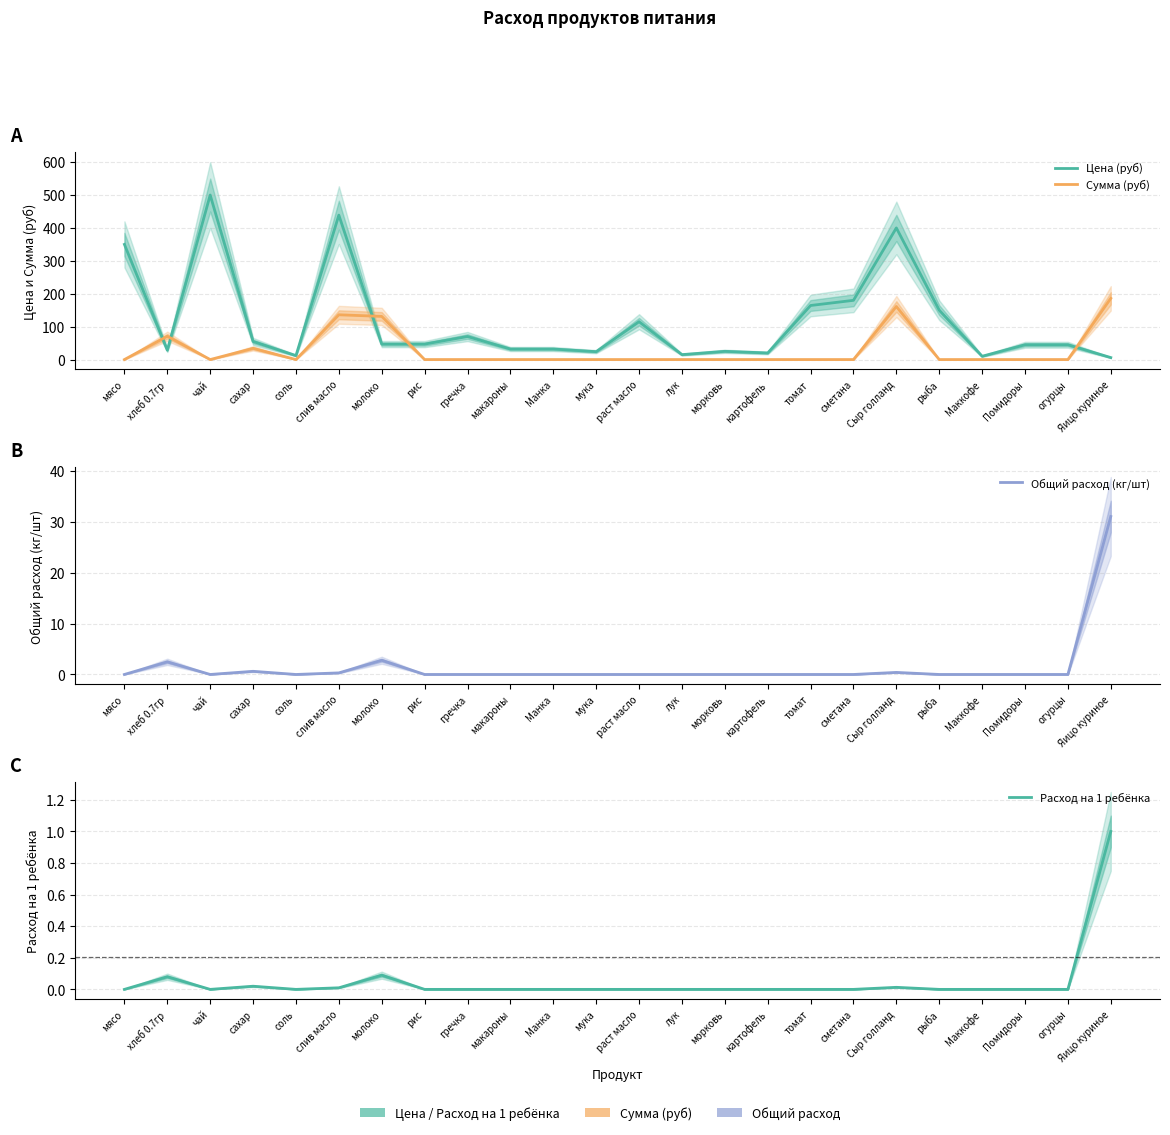

The Сумма (руб) series shows 0.0 at морковь. True or false?

True